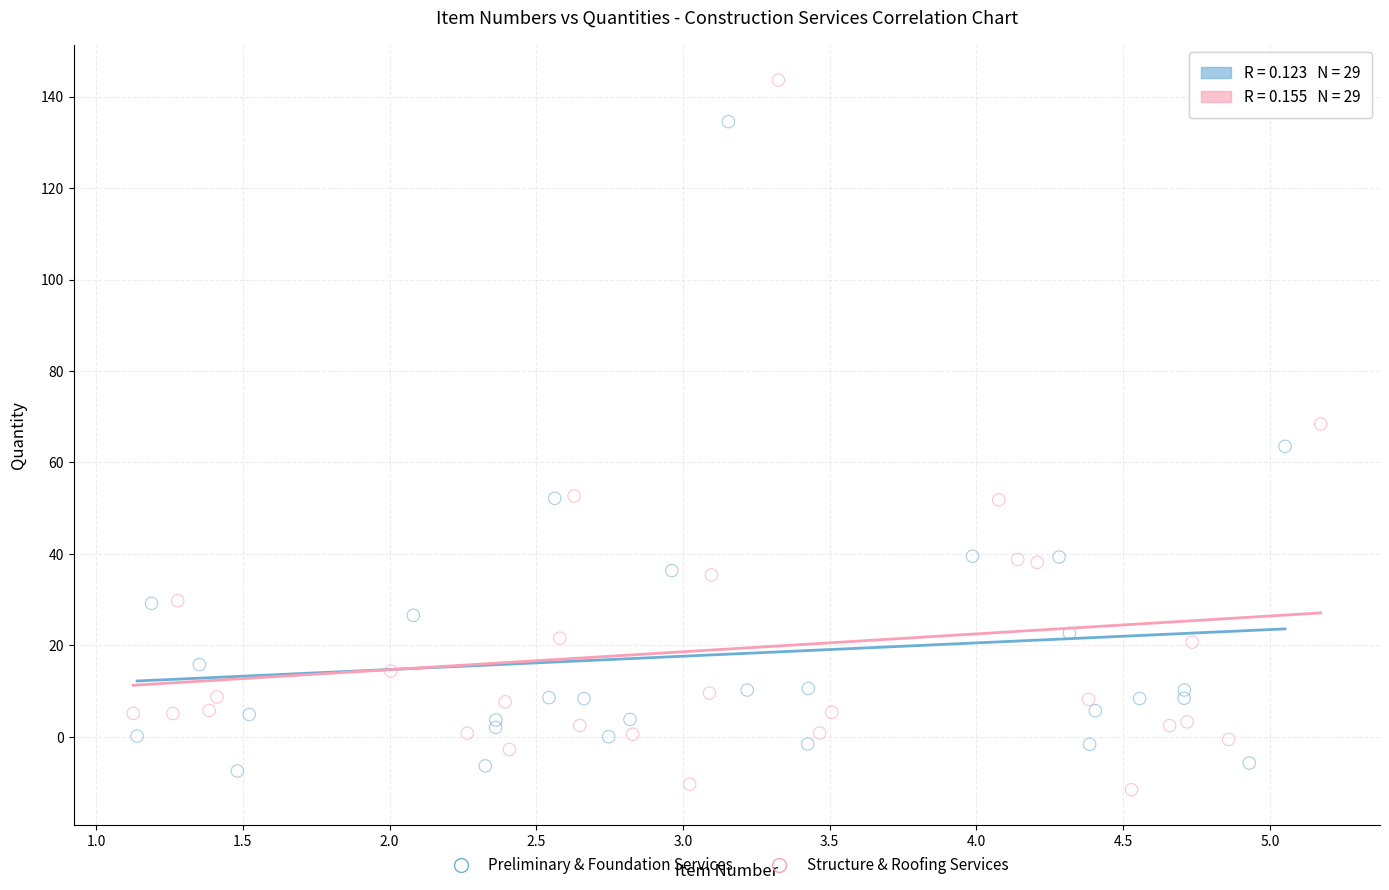

Which series has the largest Y range (max minus min)?

Structure & Roofing Services